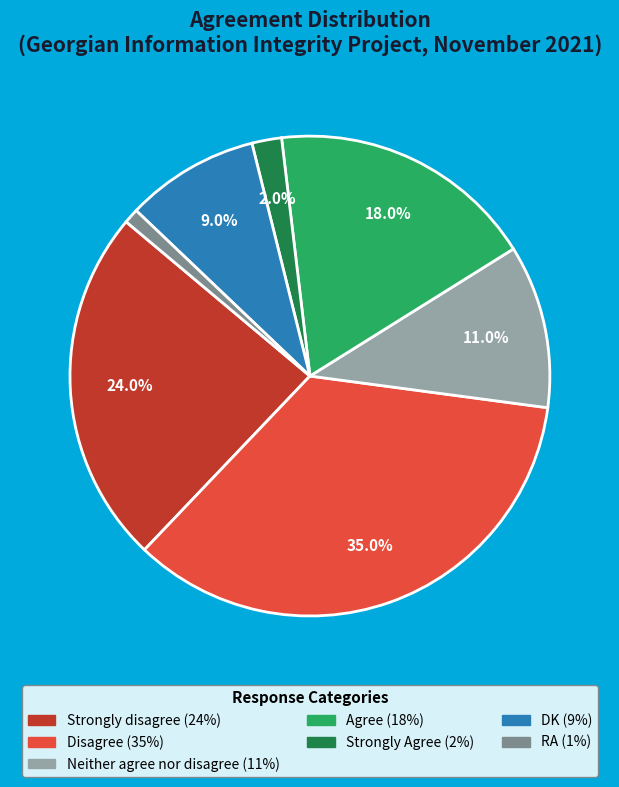

Is Strongly Agree the majority of the pie?

No